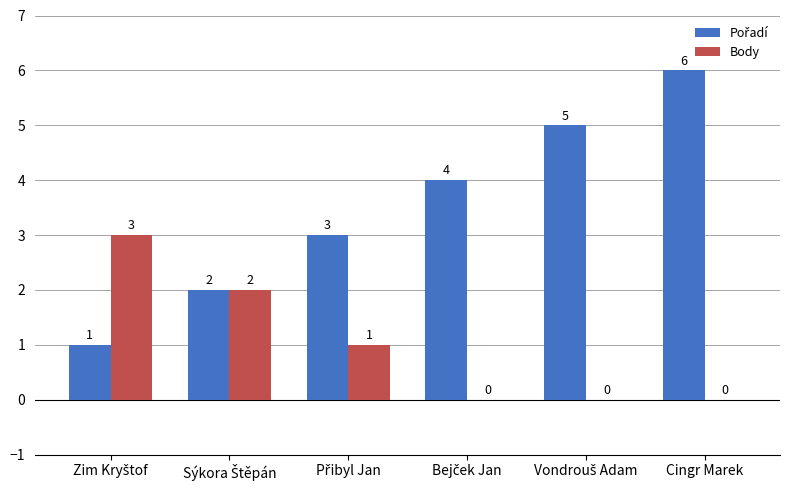

What is the sum of all Body values?

6